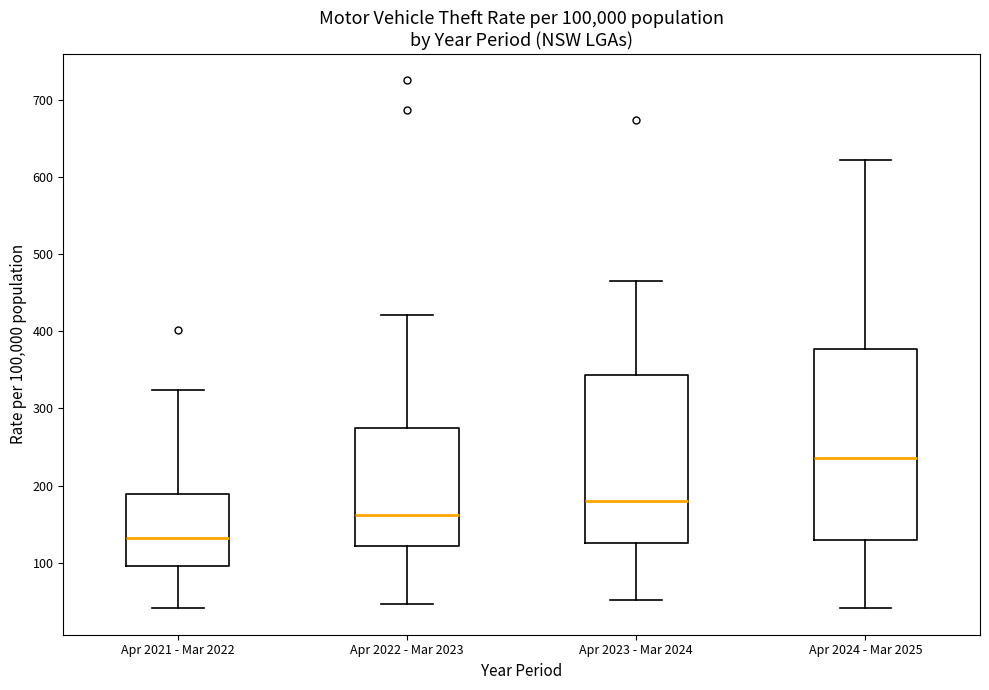

Which box's median line is the lowest?

Apr 2021 - Mar 2022